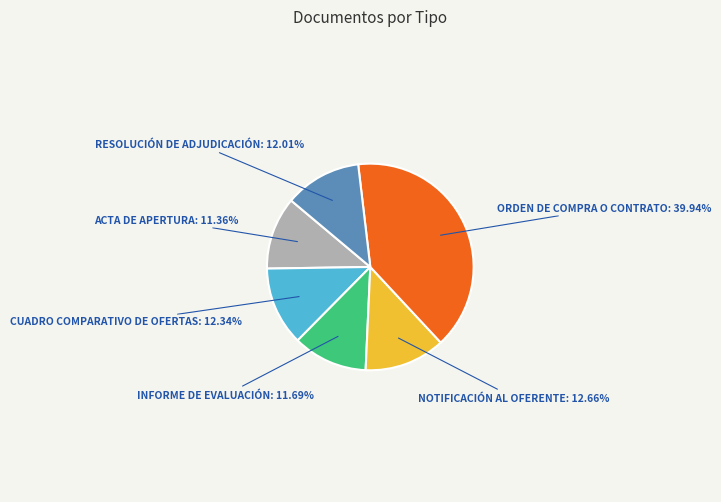

Is there a majority slice in this chart?

No